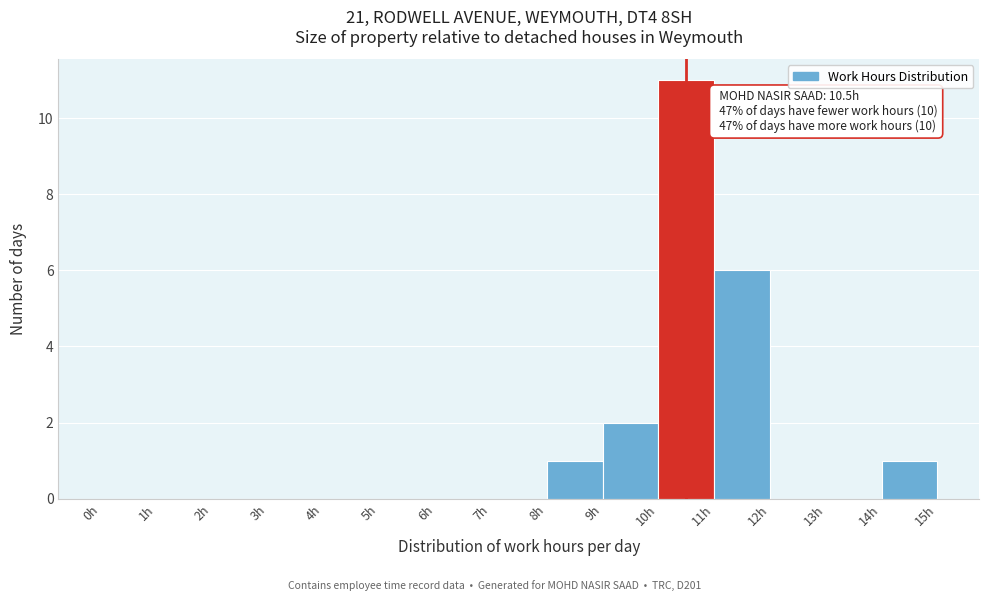

Over which range of the x-axis is the bar tallest?

10 to 11